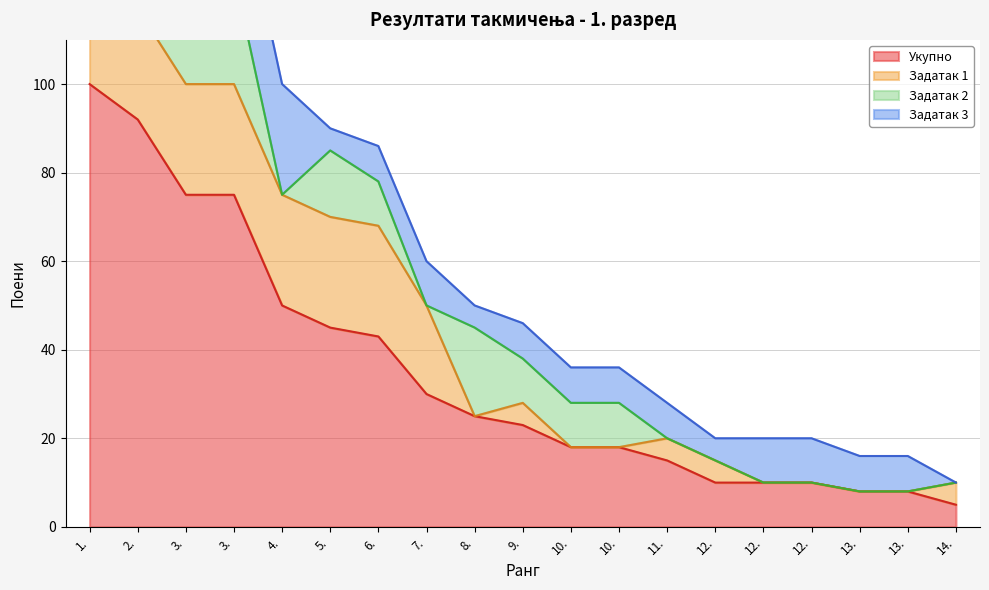

Reading left to right, list all the values displayed in this chart.

Укупно: 100	92	75	75	50	45	43	30	25	23	18	18	15	10	10	10	8	8	5
Задатак 1: 25	25	25	25	25	25	25	20	0	5	0	0	5	5	0	0	0	0	5
Задатак 2: 25	25	25	25	0	15	10	0	20	10	10	10	0	0	0	0	0	0	0
Задатак 3: 25	25	25	25	25	5	8	10	5	8	8	8	8	5	10	10	8	8	0